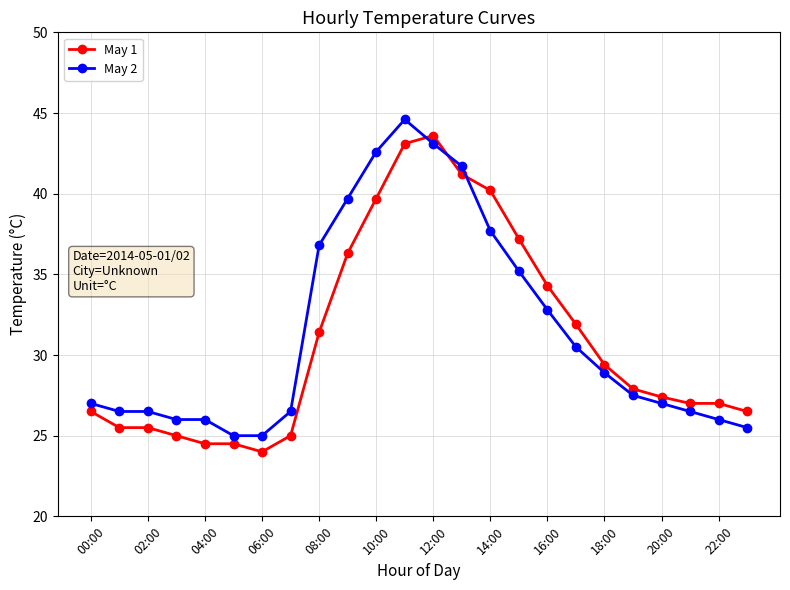

What is the greatest value displayed?

44.6